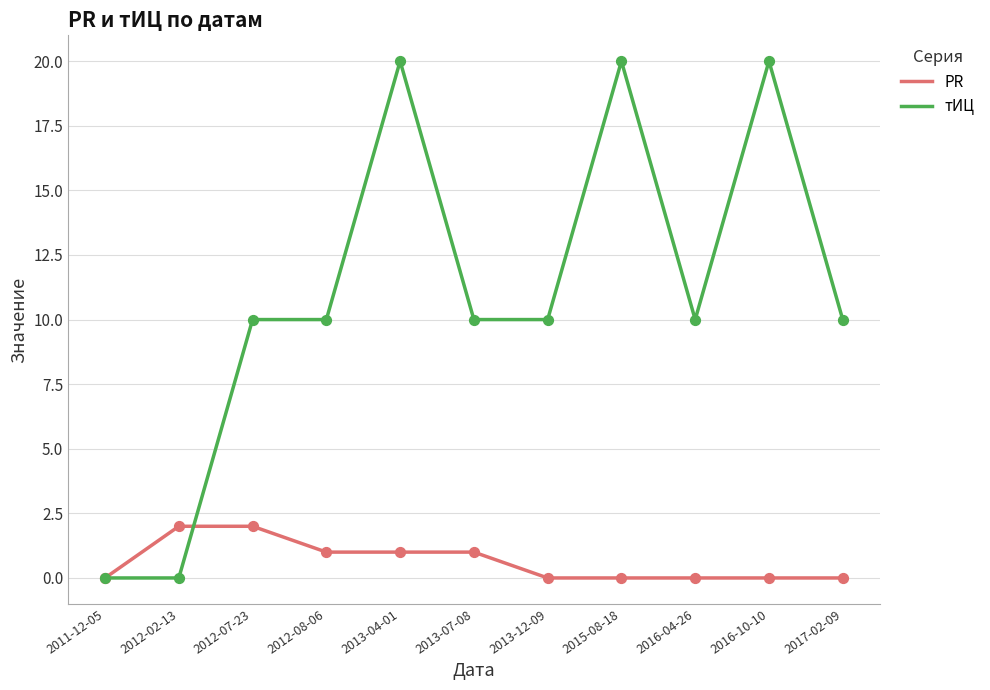

What is the total value across all series at 2016-10-10?

20